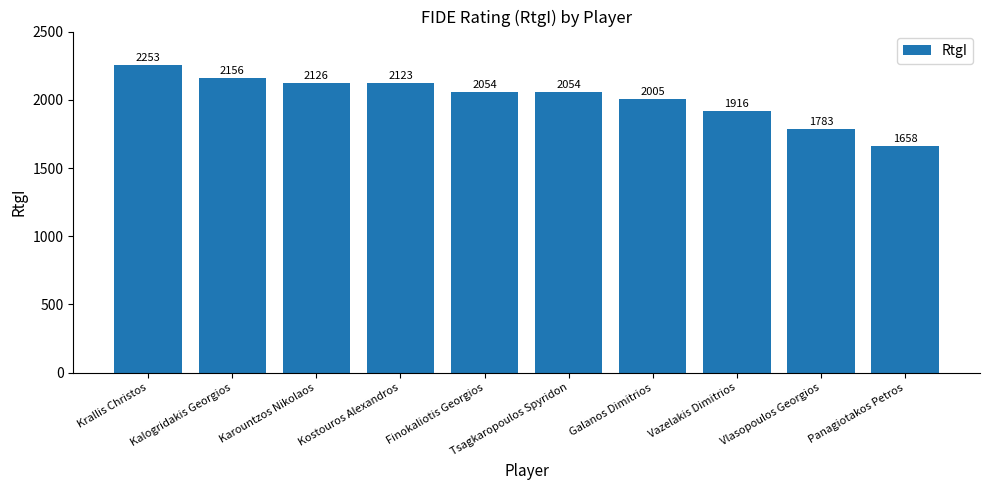

What is the maximum value shown in the chart?

2253